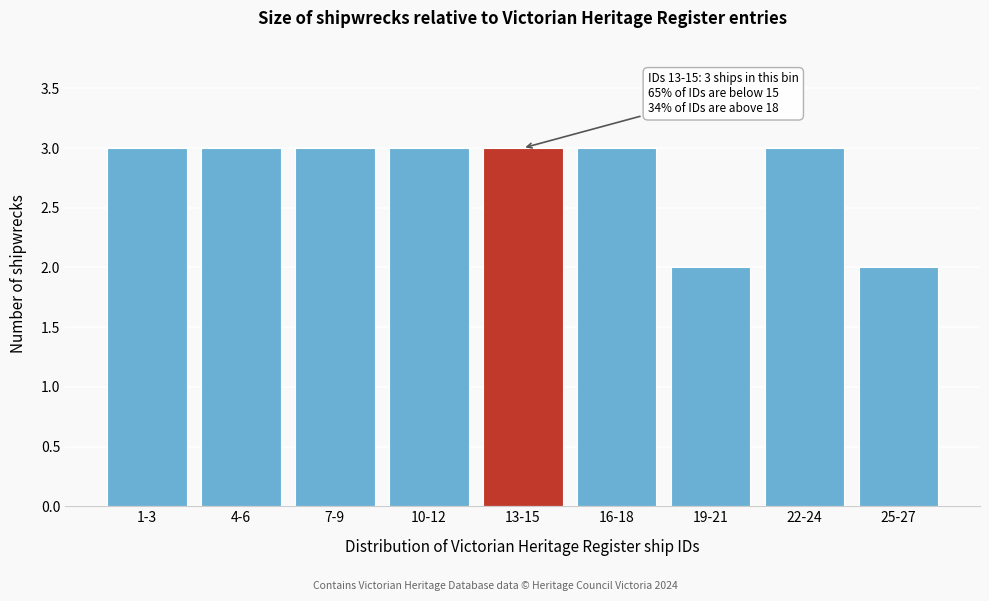

Reading left to right, transcribe all the data shown in this chart.

3	3	3	3	3	3	2	3	2